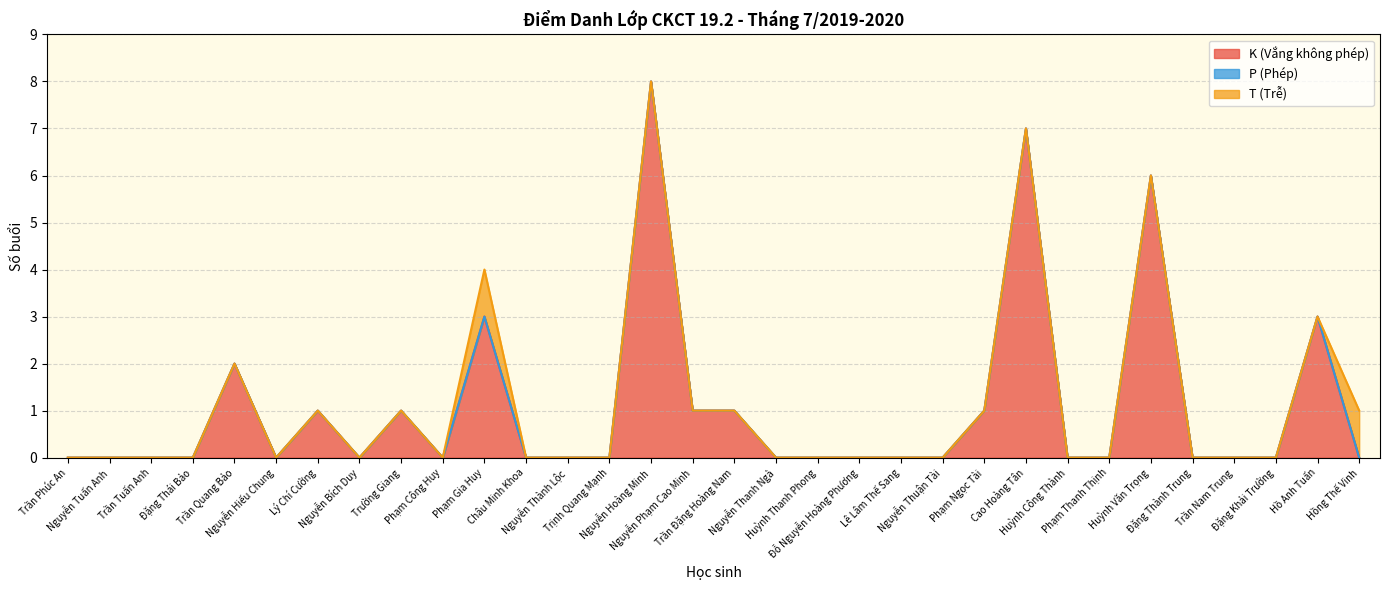

Rank the series at Nguyễn Thanh Ngà from highest to lowest value.

K (Vắng không phép), P (Phép), T (Trễ)